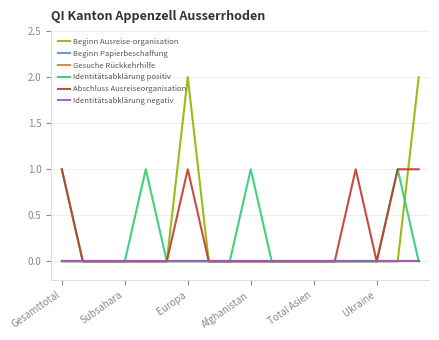

Does the chart display data point markers on the line(s)?

No